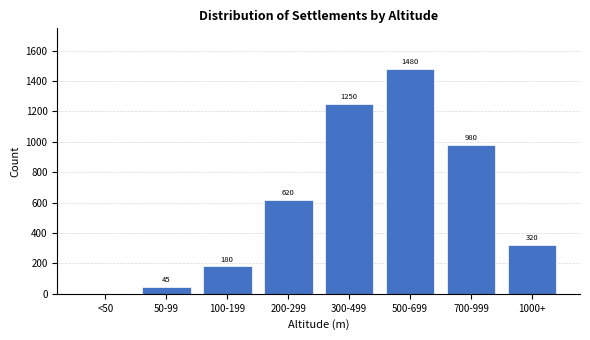

Reading right to left, extract all data points from this chart.

1000+=320	700-999=980	500-699=1480	300-499=1250	200-299=620	100-199=180	50-99=45	<50=0